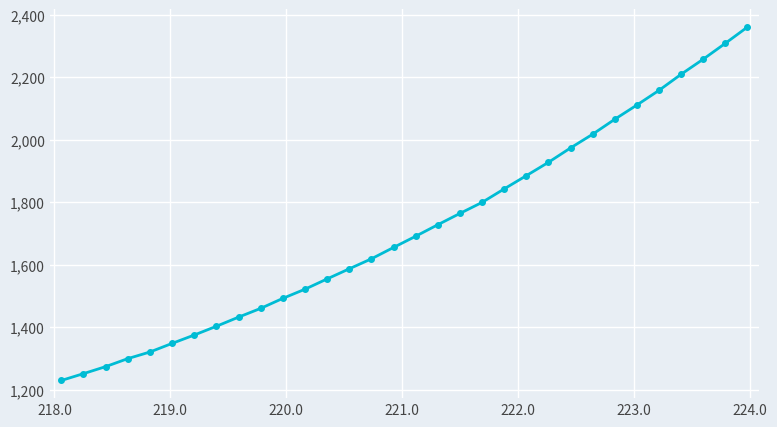

What is the difference between the maximum and minimum values?

1130.5